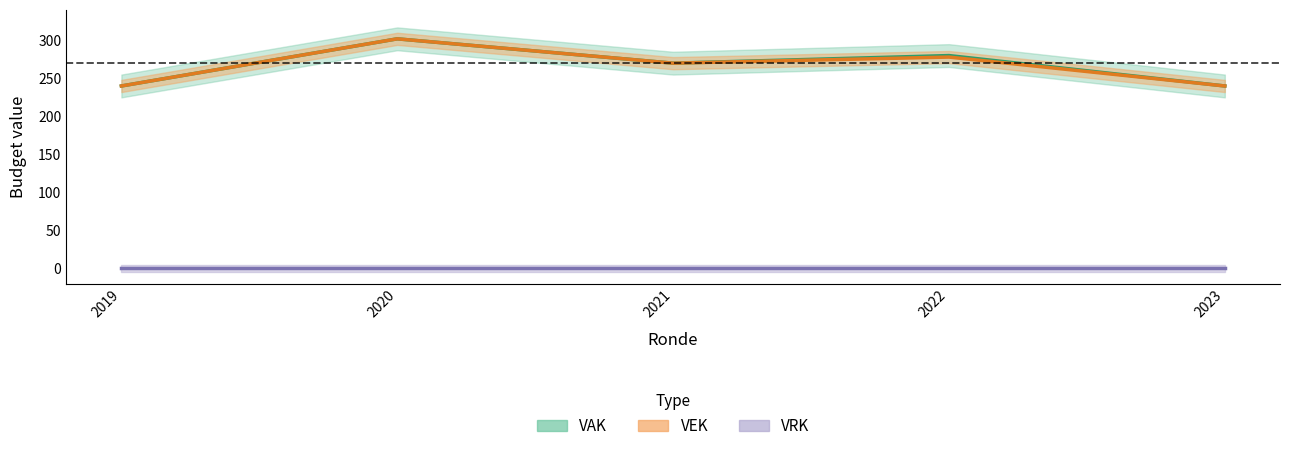

List the series in order of their peak value, lowest first.

VRK, VAK, VEK